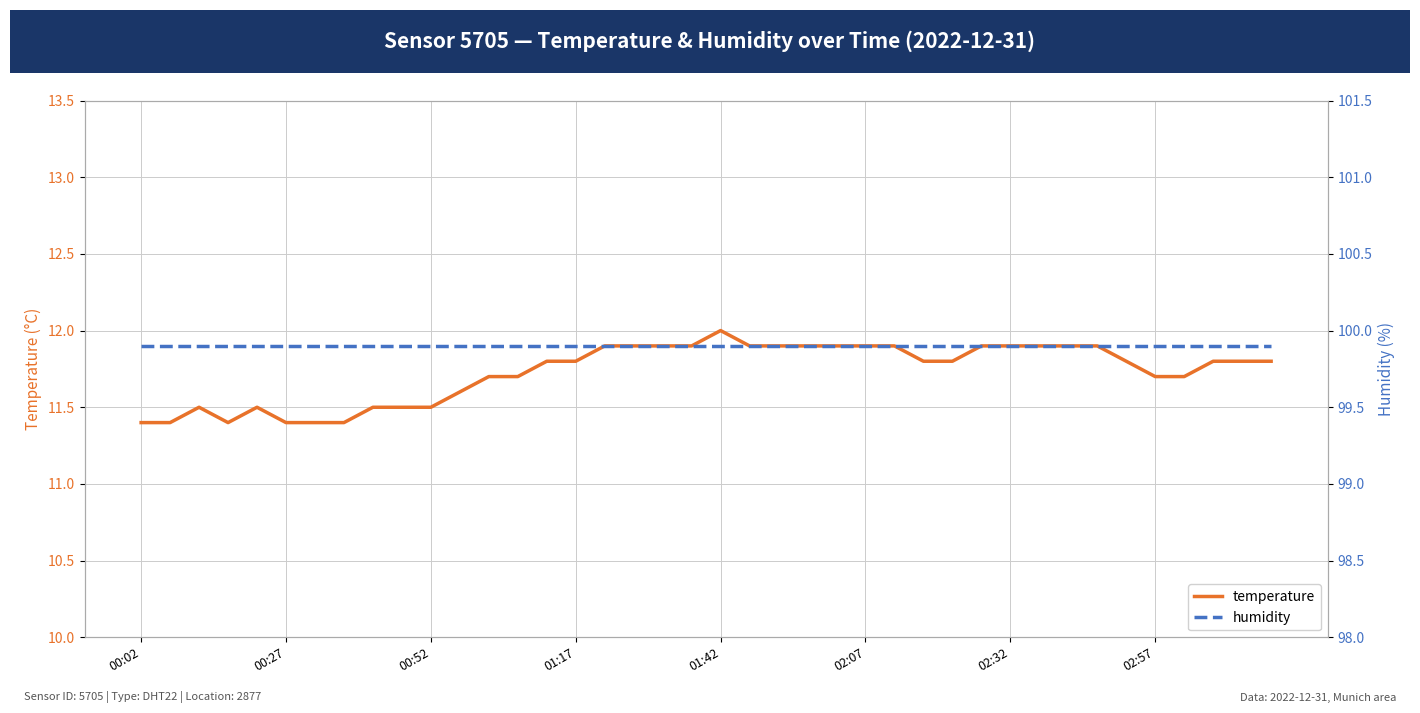

True or false: temperature has a value of 11.8 at 01:17.

True